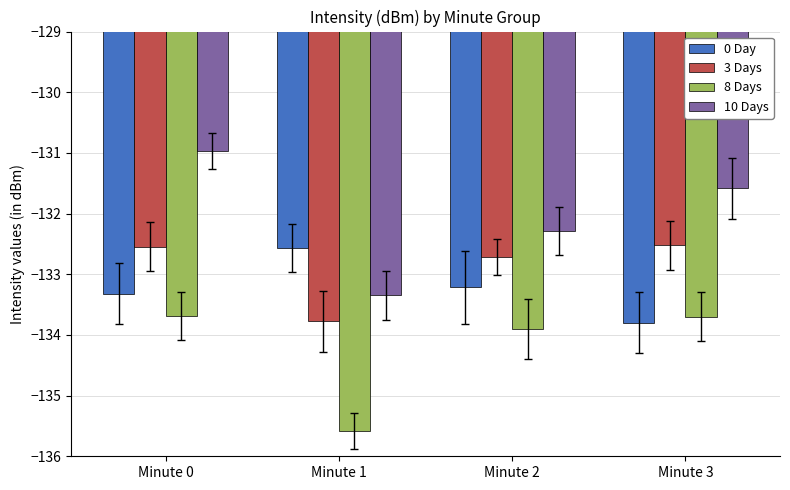

Reading right to left, transcribe all the data shown in this chart.

0 Day: -133.8	-133.2	-132.6	-133.3
3 Days: -132.5	-132.7	-133.8	-132.5
8 Days: -133.7	-133.9	-135.6	-133.7
10 Days: -131.6	-132.3	-133.3	-131.0